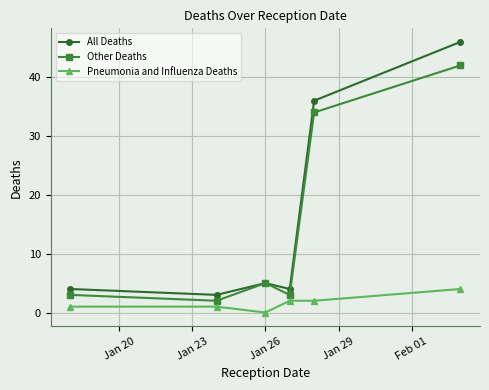

Rank the series by their maximum value, from lowest to highest.

Pneumonia and Influenza Deaths, Other Deaths, All Deaths